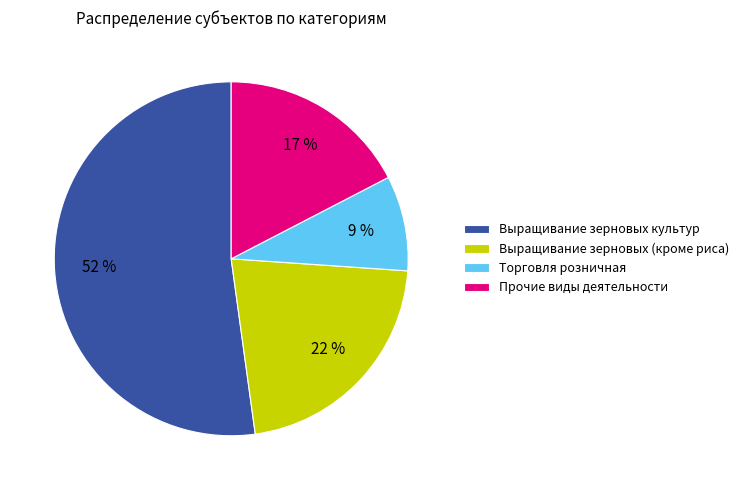

To the nearest percent, what portion does Выращивание зерновых культур represent?

52%